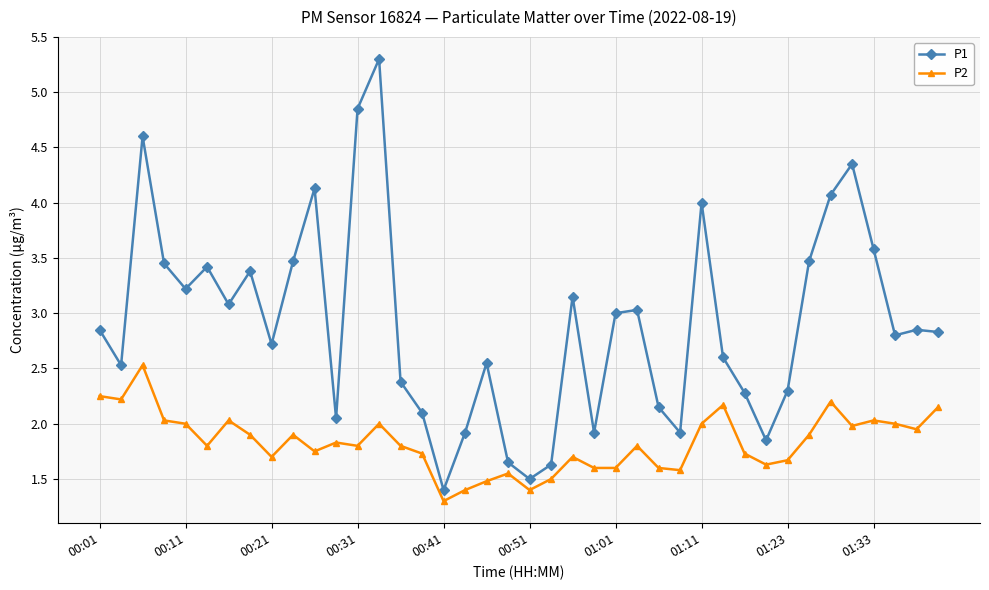

How many lines are shown in the chart?

2